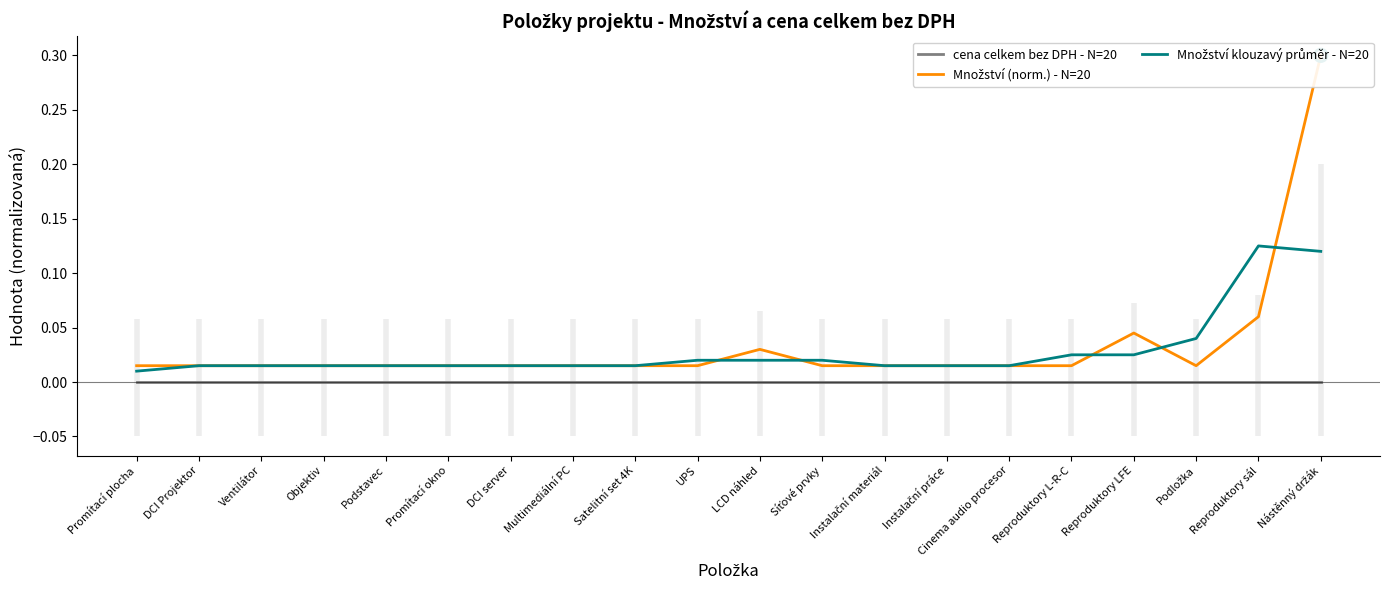

Which series has the widest spread of Y values?

Množství (norm.) - N=20